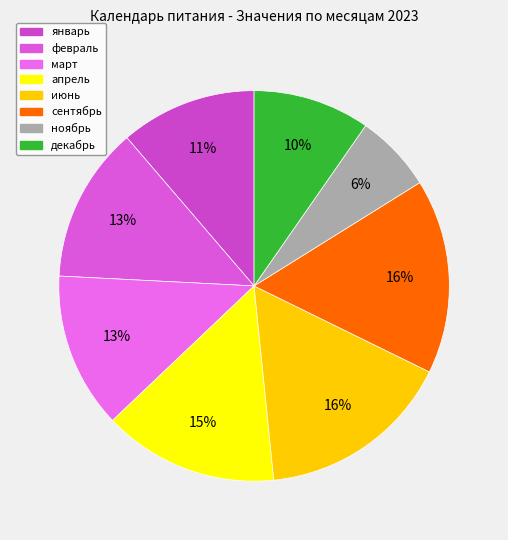

How many segments does this pie chart have?

8